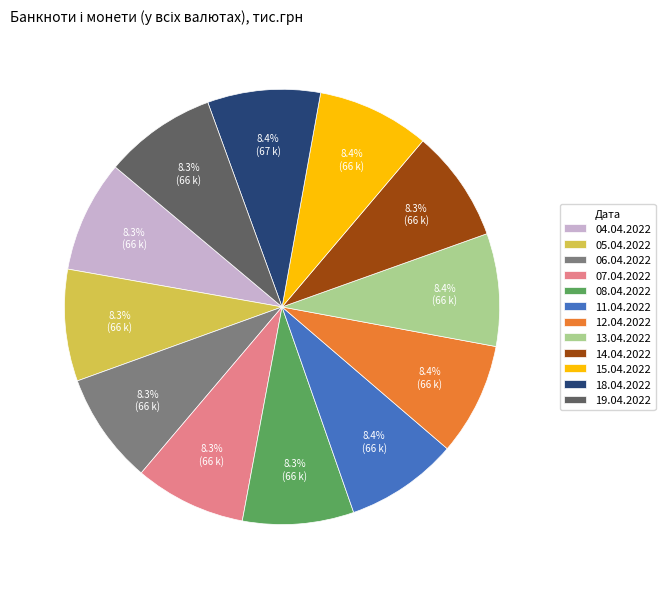

How much of the chart is everything except 12.04.2022?

91.6%